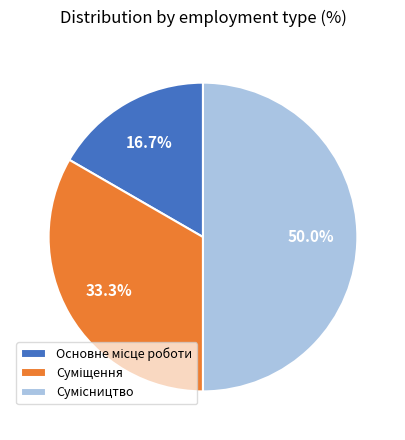

To the nearest percent, what percentage of the pie is Суміщення?

33%